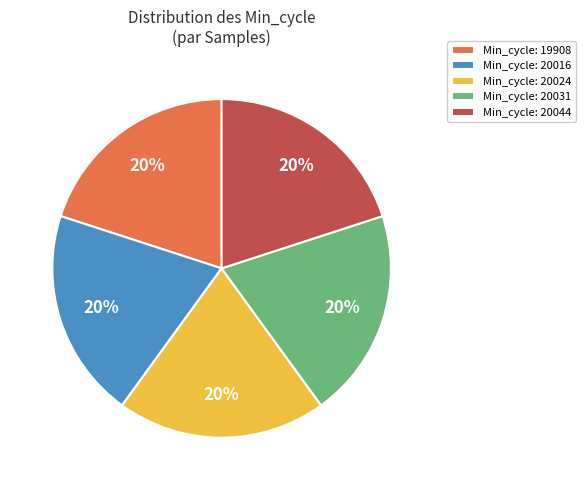

To the nearest percent, what is the average slice percentage?

20%